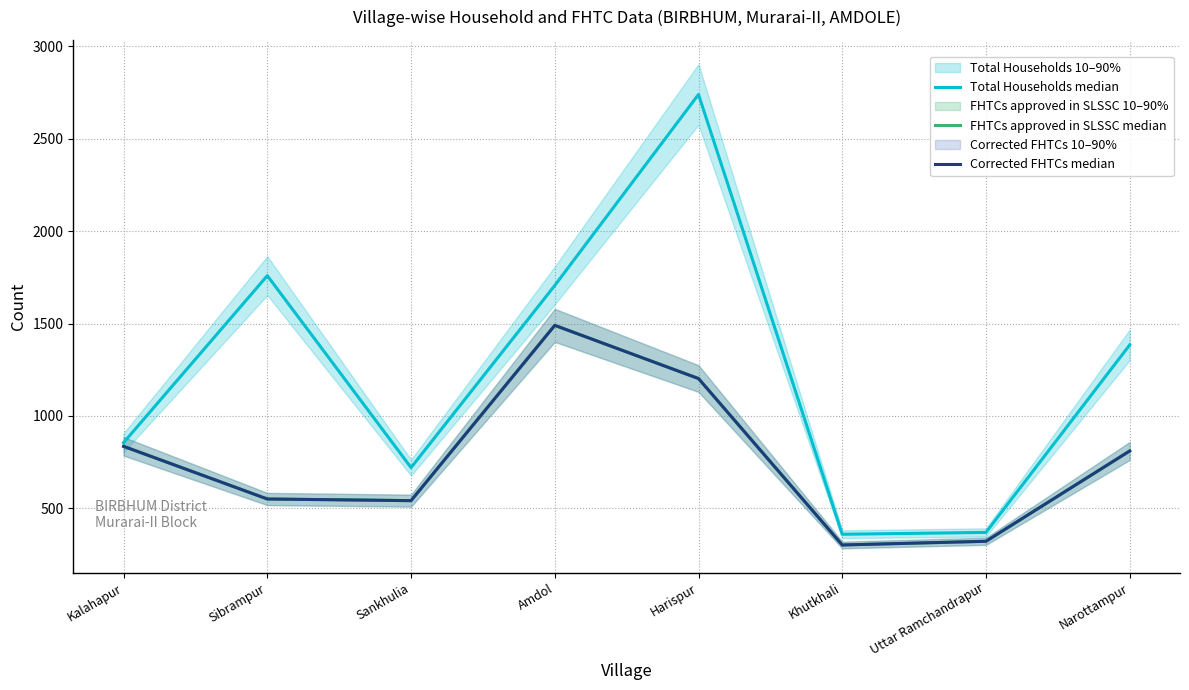

True or false: FHTCs approved in SLSSC median has more than 2 points higher than both neighbors.

False